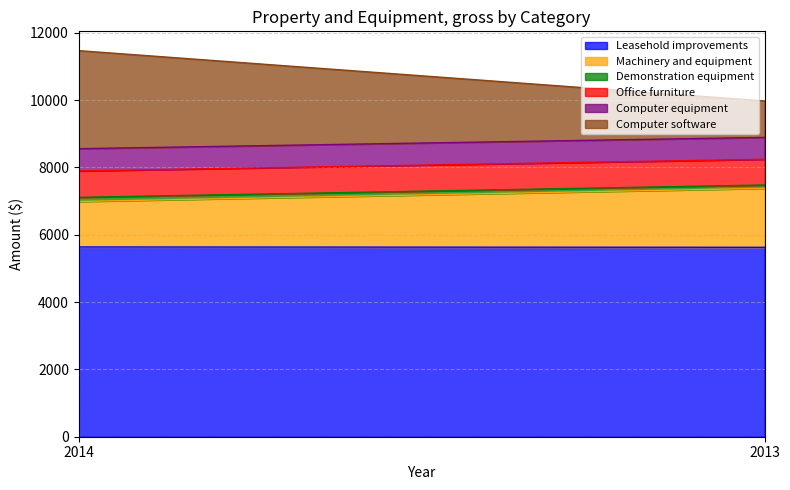

What is the value of the Computer software point at the 2nd from the left?

1083